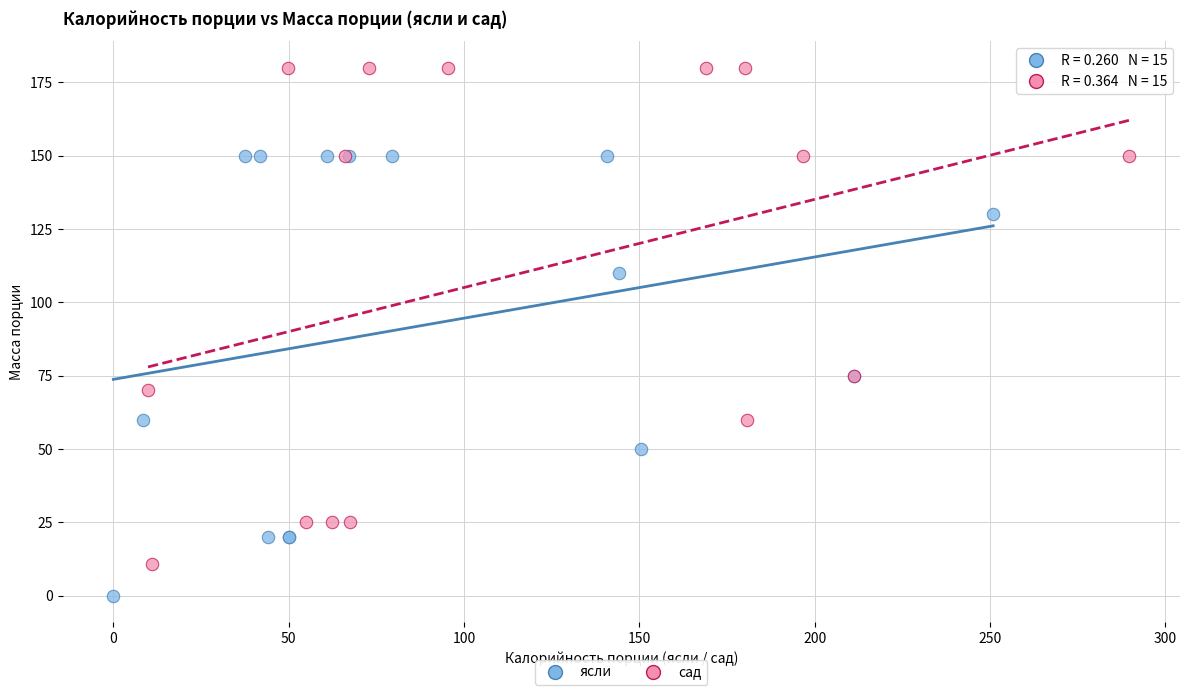

Which series has the widest spread of Y values?

сад